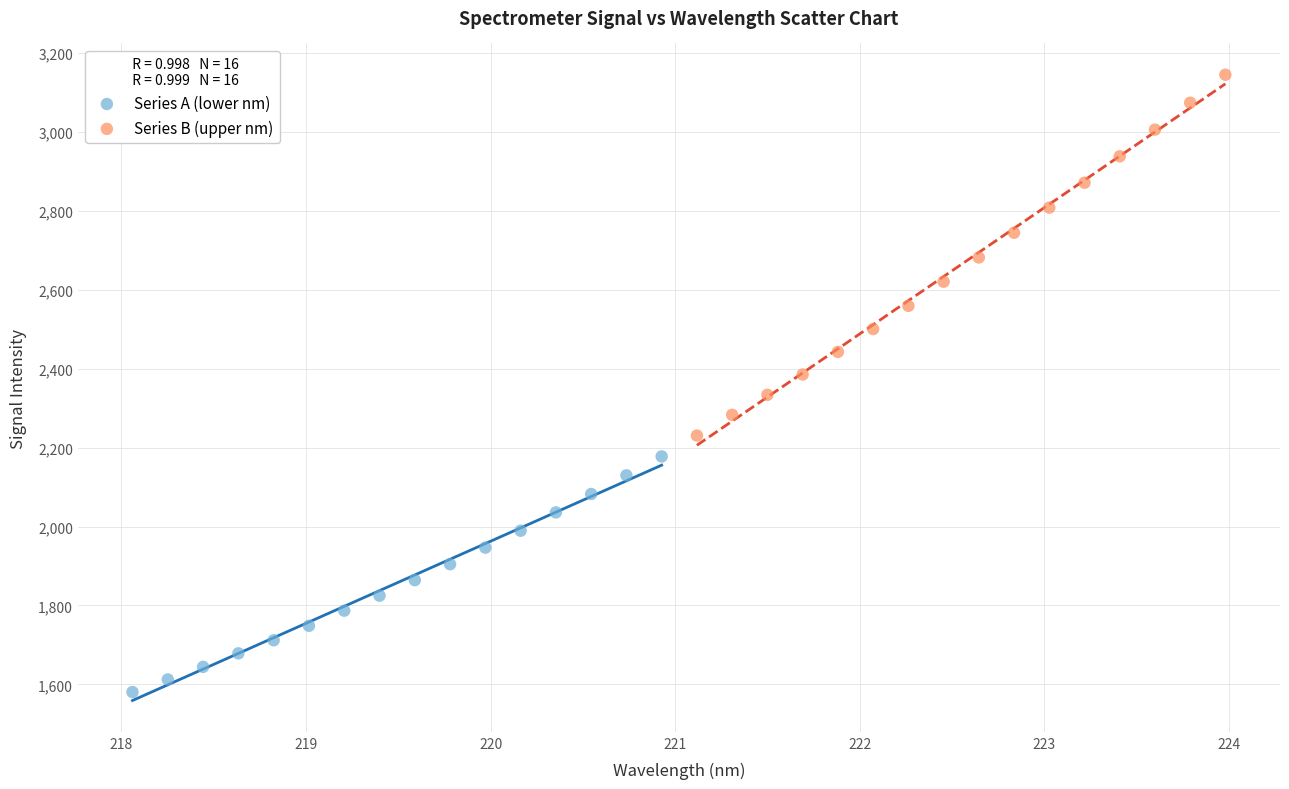

Which series contains the lowest Y value?

Series A (lower nm)